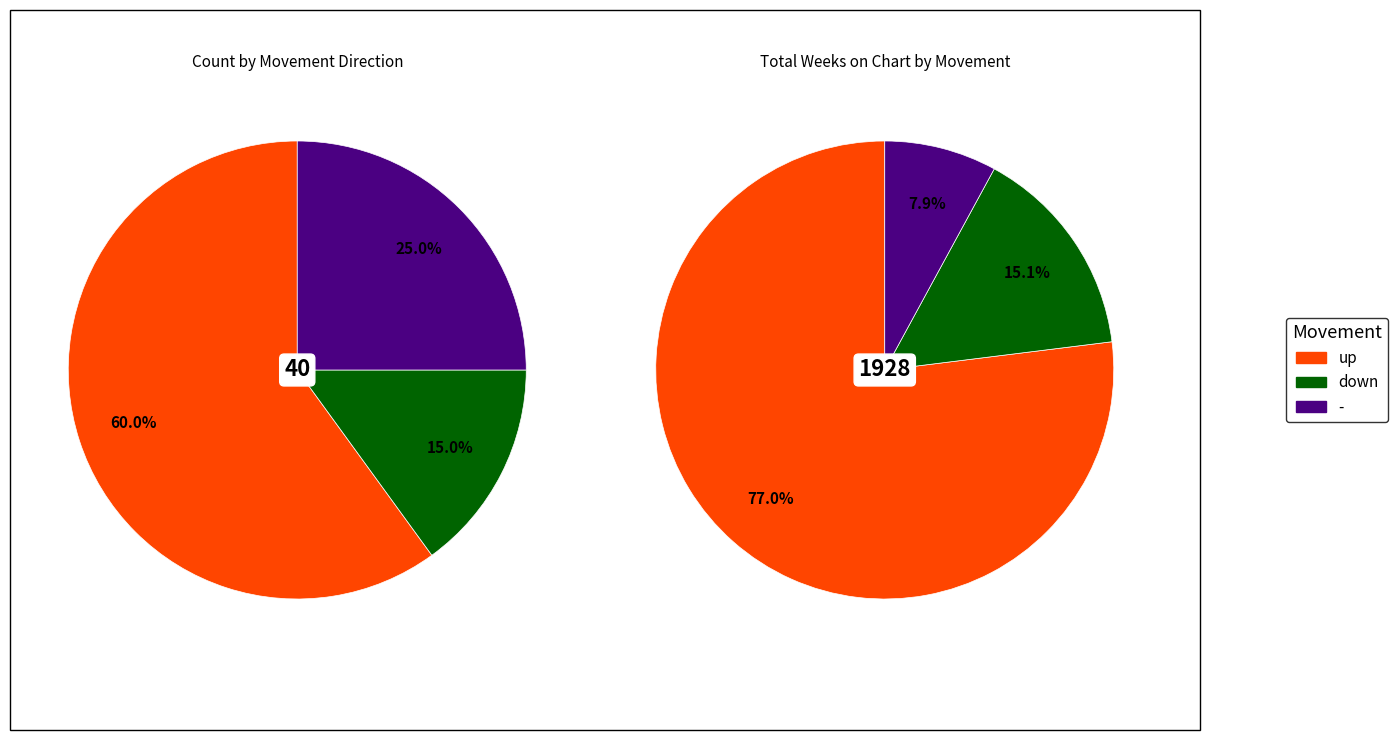

Which has a higher value, - or up?

up